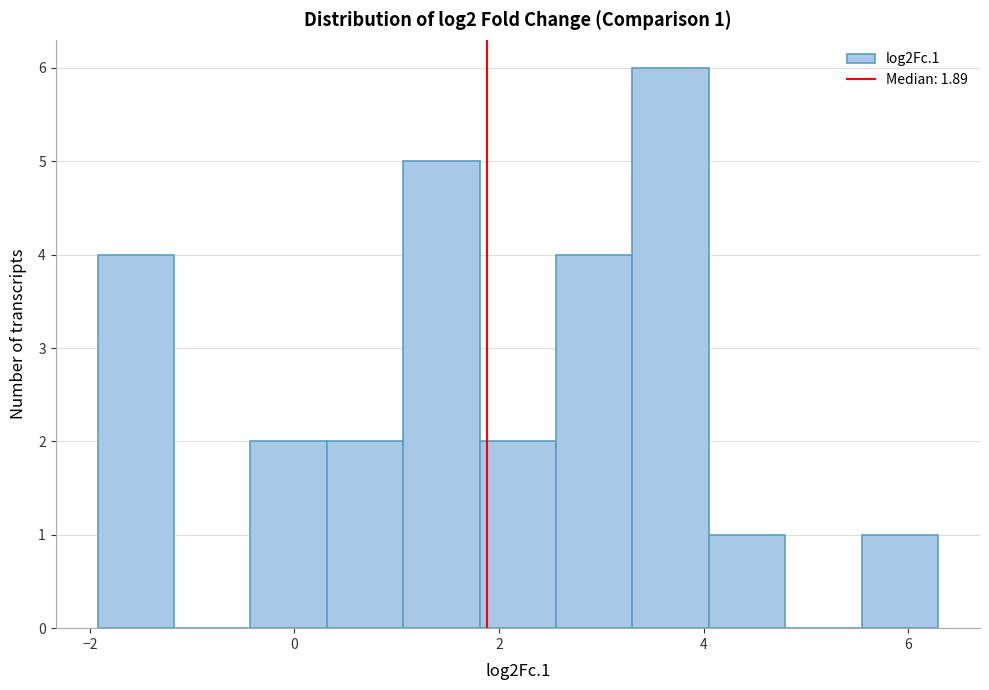

Read against the x-axis, roughly where is the centre of the tallest bar?

3.6